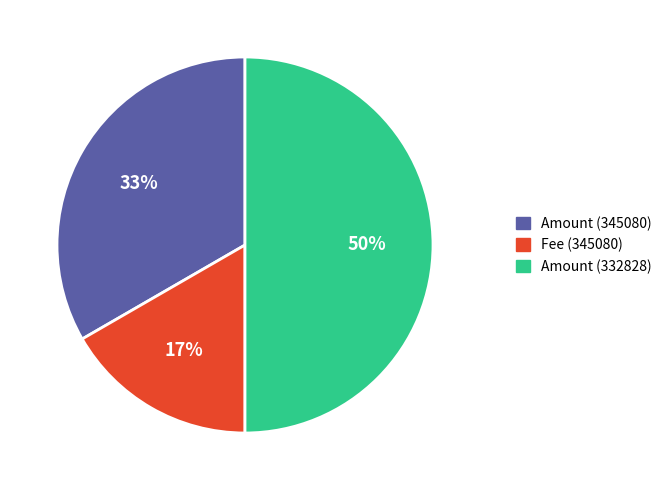

Does Fee (345080) represent more than half of the total?

No